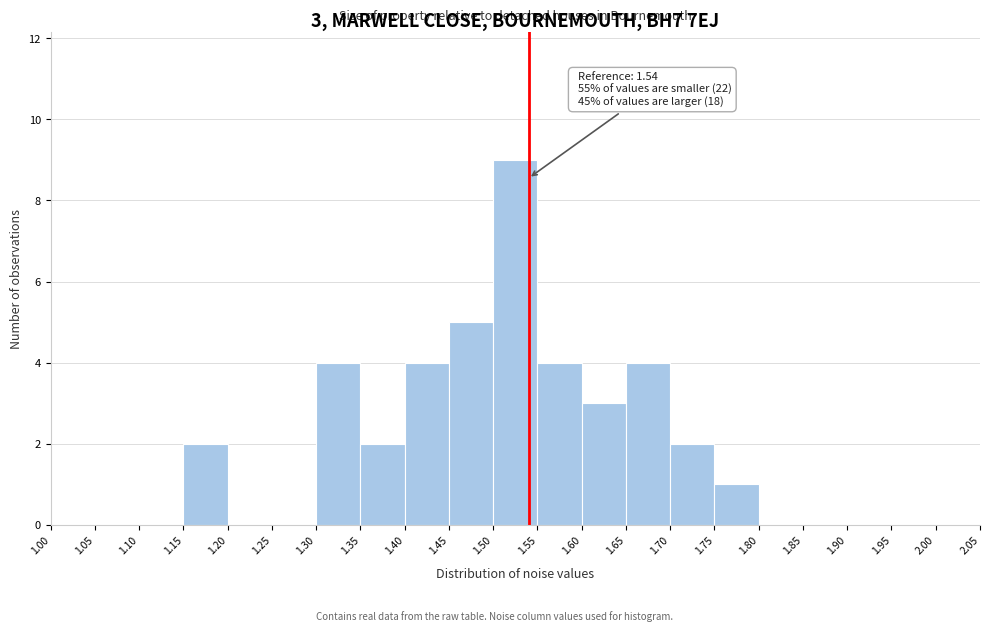

Which range on the x-axis has the tallest bar?

1.50 to 1.55